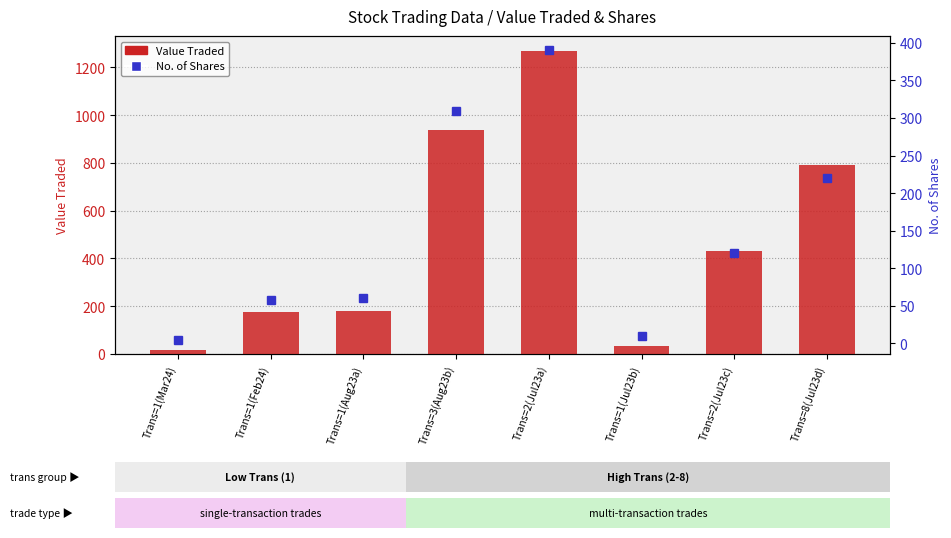

What is the difference between the No. of Shares values at Trans=8(Jul23d) and Trans=2(Jul23c)?

100